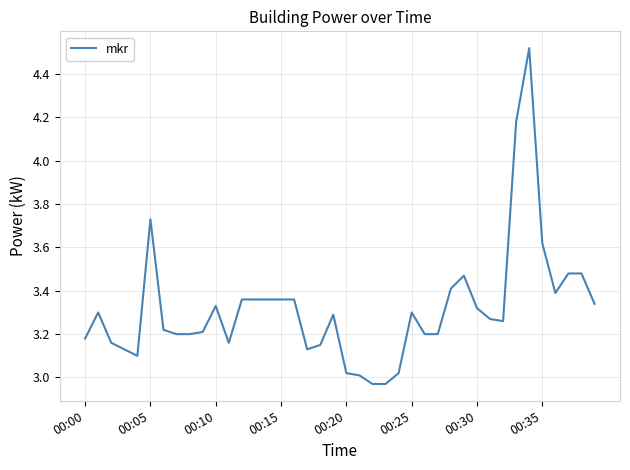

What is the value of the 9th point from the left?

3.2